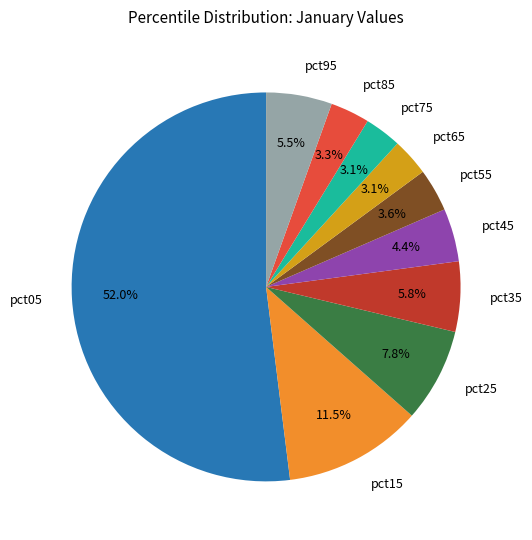

To the nearest percent, what portion does pct35 represent?

6%